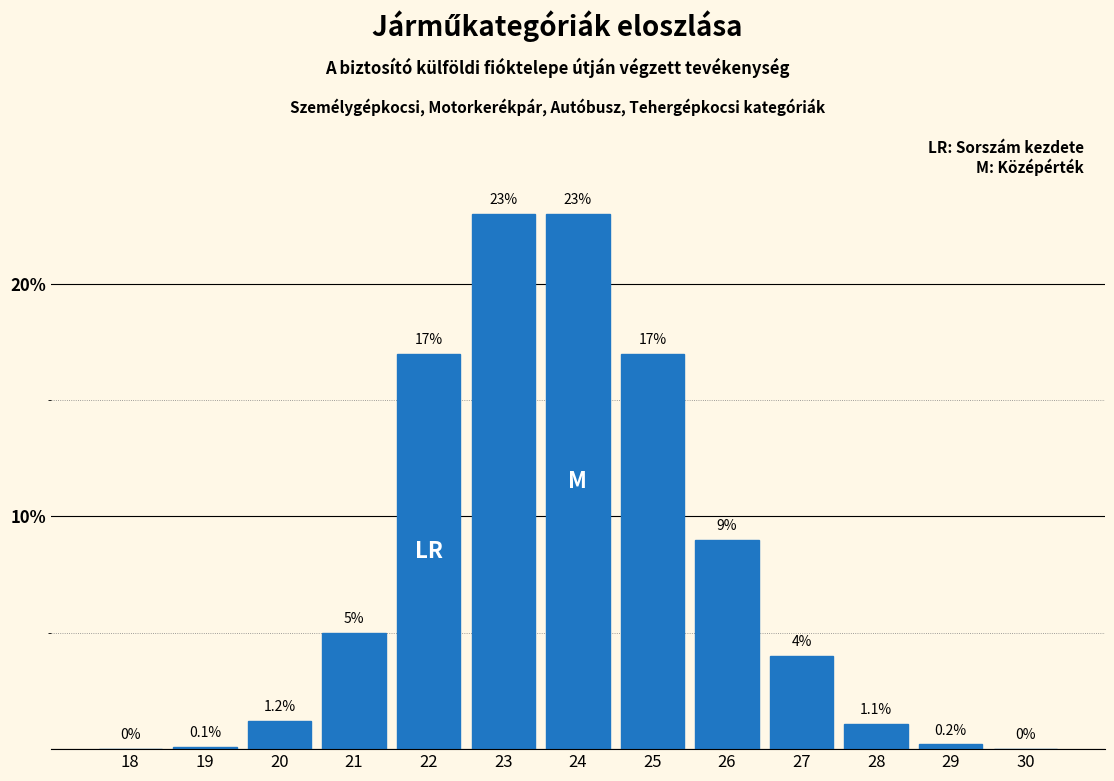

Reading left to right, list all the values displayed in this chart.

18=0.0	19=0.1	20=1.2	21=5.0	22=17.0	23=23.0	24=23.0	25=17.0	26=9.0	27=4.0	28=1.1	29=0.2	30=0.0